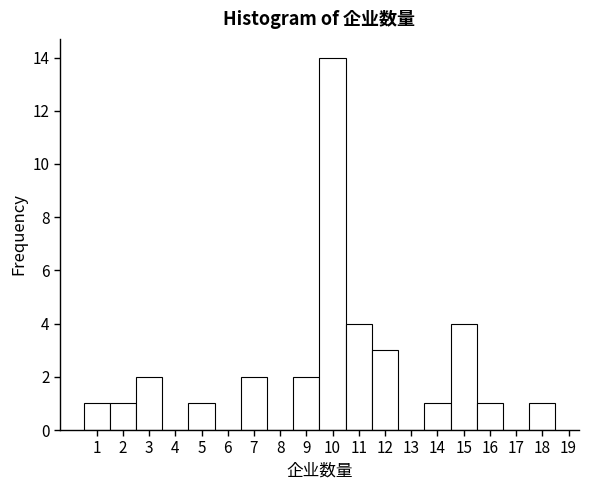

Reading left to right, list every bar in this chart as the range it spans on the x-axis followed by its height. The values are not printed on the chart, so give them approximately, as read against the axis.

0.5 to 1.5: 1
1.5 to 2.5: 1
2.5 to 3.5: 2
3.5 to 4.5: 0
4.5 to 5.5: 1
5.5 to 6.5: 0
6.5 to 7.5: 2
7.5 to 8.5: 0
8.5 to 9.5: 2
9.5 to 10.5: 14
10.5 to 11.5: 4
11.5 to 12.5: 3
12.5 to 13.5: 0
13.5 to 14.5: 1
14.5 to 15.5: 4
15.5 to 16.5: 1
16.5 to 17.5: 0
17.5 to 18.5: 1